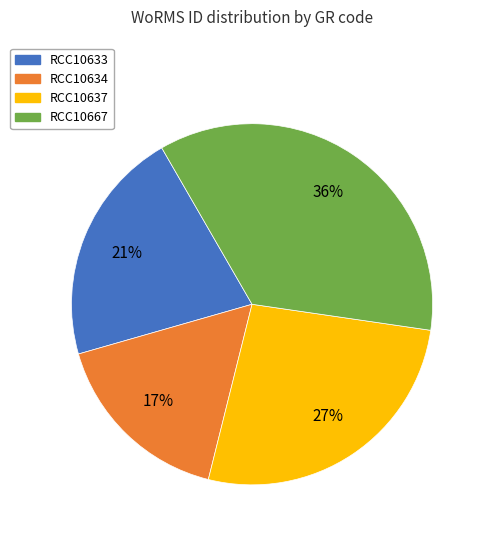

Rank the categories by value from lowest to highest.

RCC10634, RCC10633, RCC10637, RCC10667